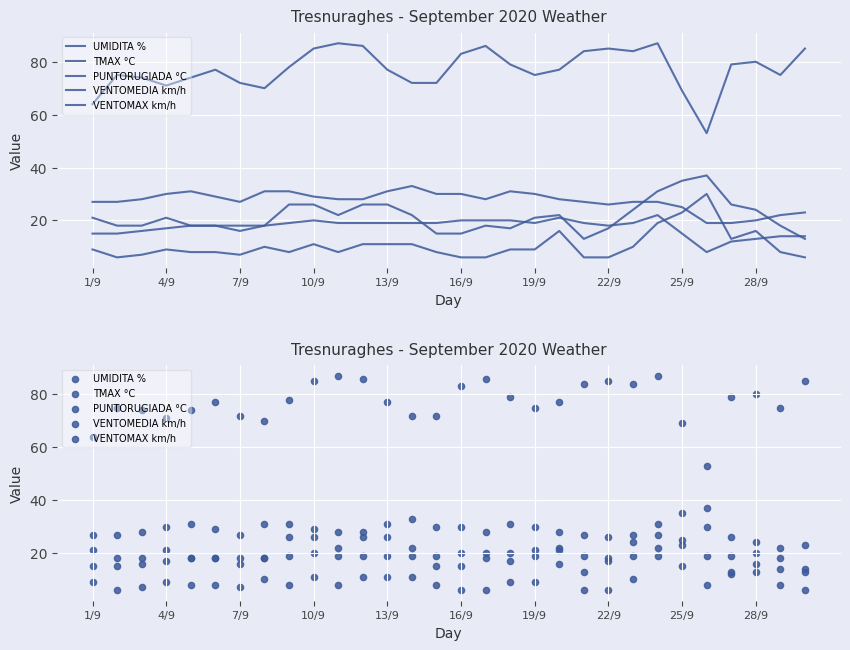

What are all the series names shown in the legend?

UMIDITA %, TMAX °C, PUNTORUGIADA °C, VENTOMEDIA km/h, VENTOMAX km/h